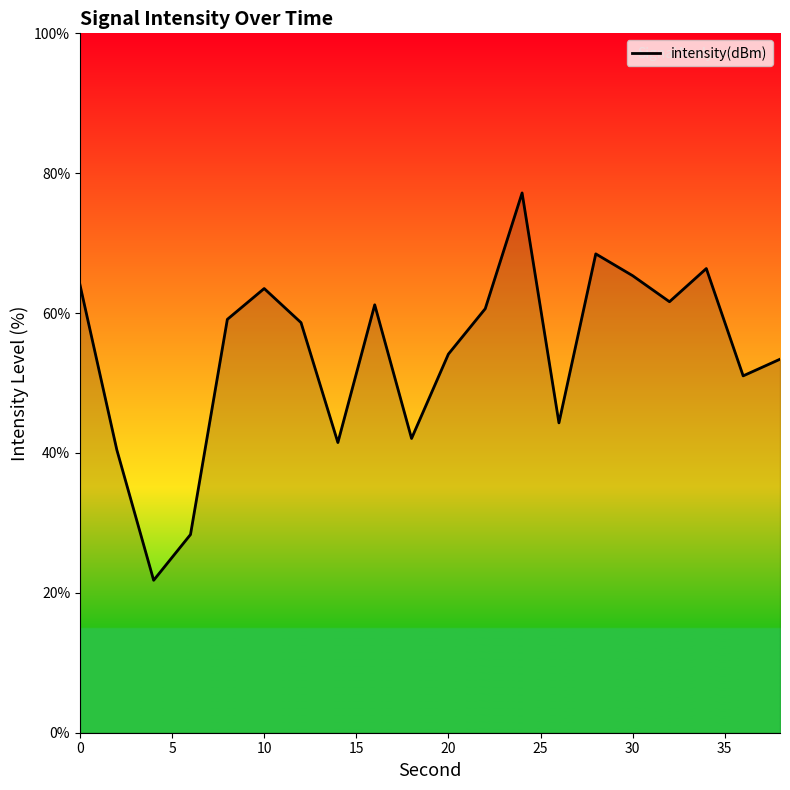

What is the difference between the maximum and minimum values?

55.4